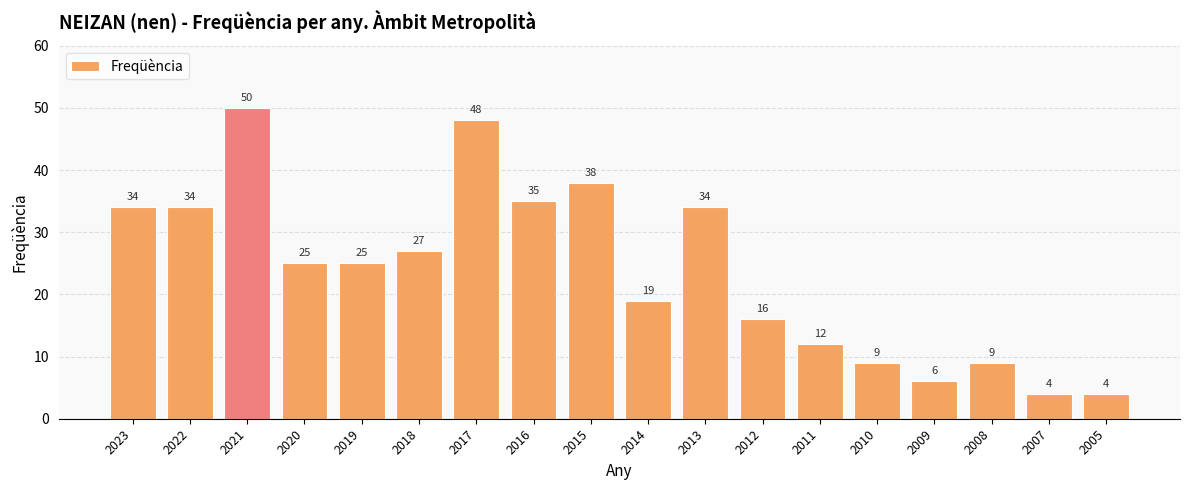

At which category does the chart reach its peak across all series?

2021